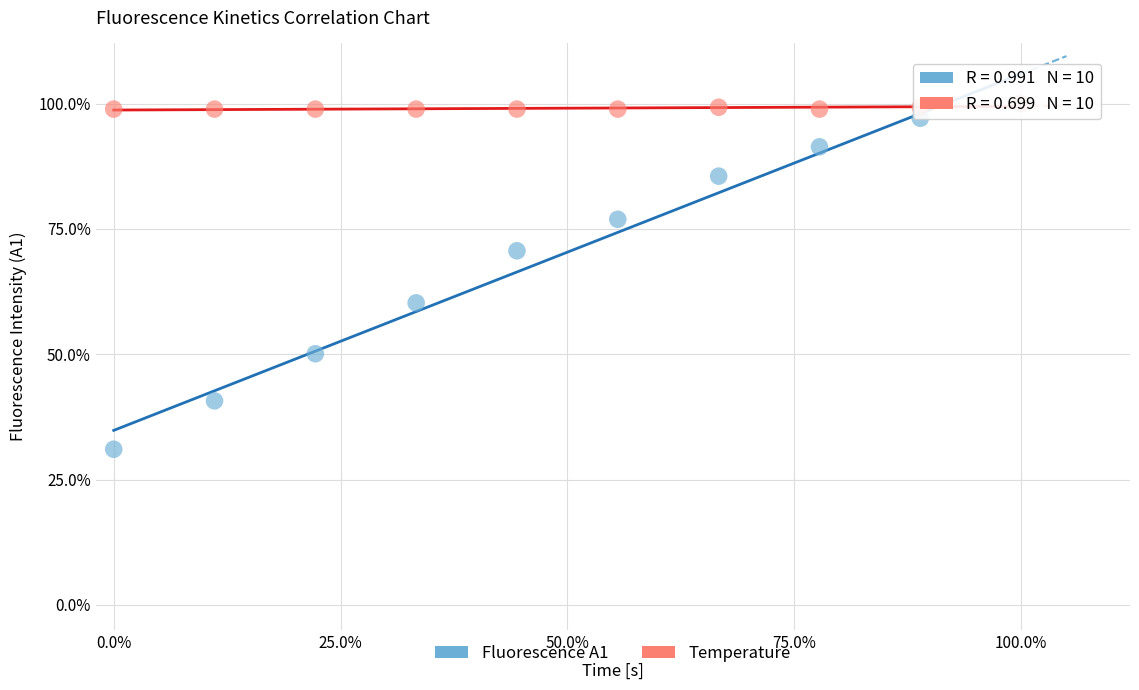

Which series has the widest spread of Y values?

Fluorescence A1